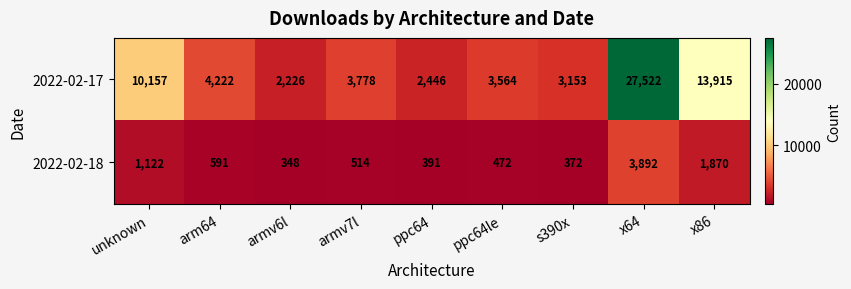

Which series changed the most between armv6l and ppc64le?

2022-02-17